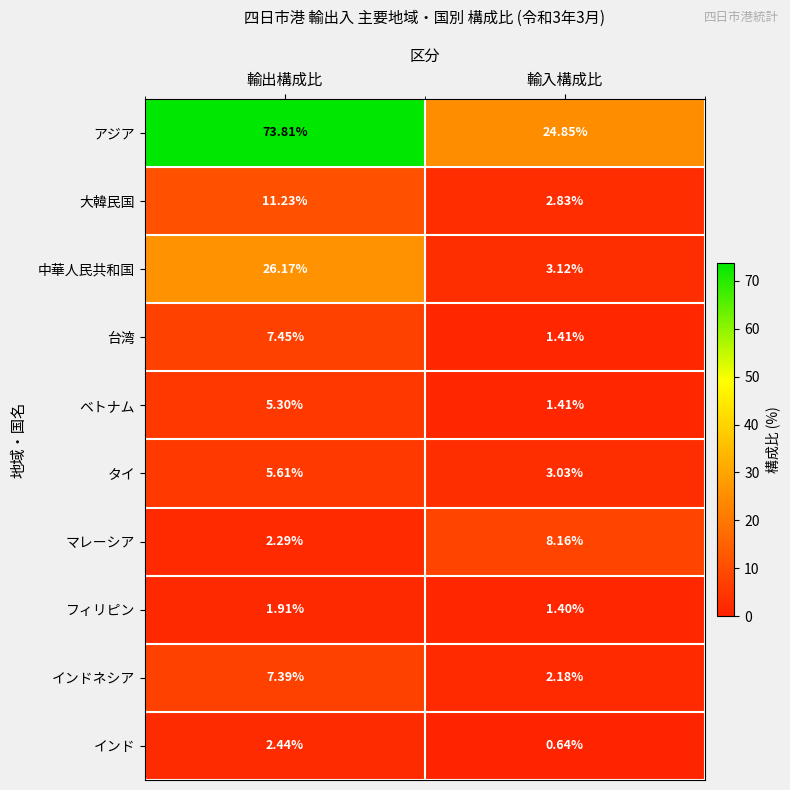

Is the value of インド at 輸入構成比 greater than the value of 大韓民国 at 輸入構成比?

No